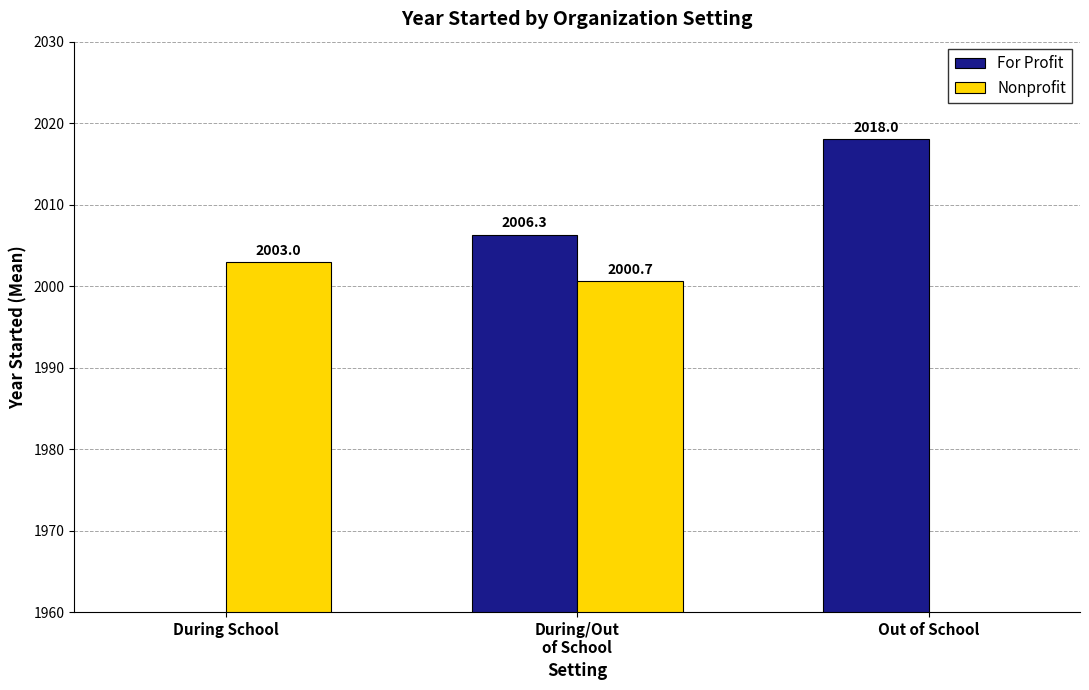

Which series has the largest total across all categories?

For Profit